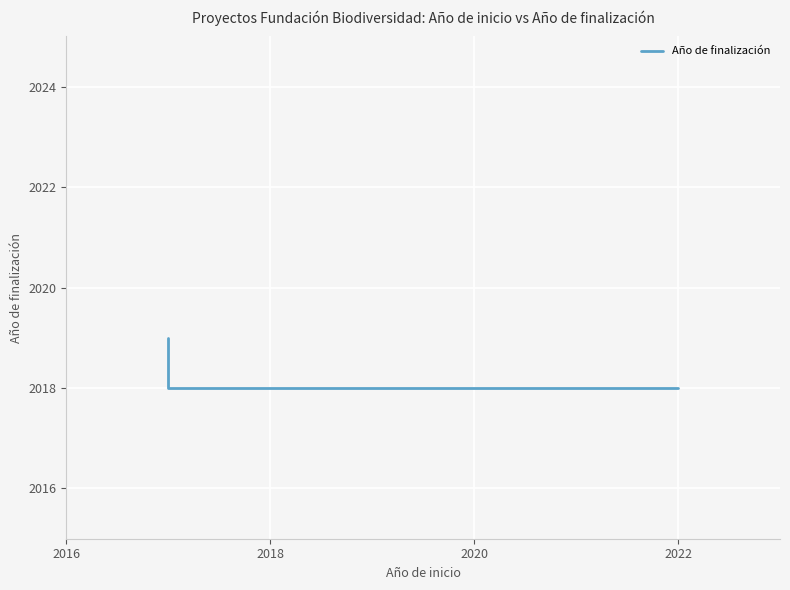

The value at 2018 is 2018. True or false?

True